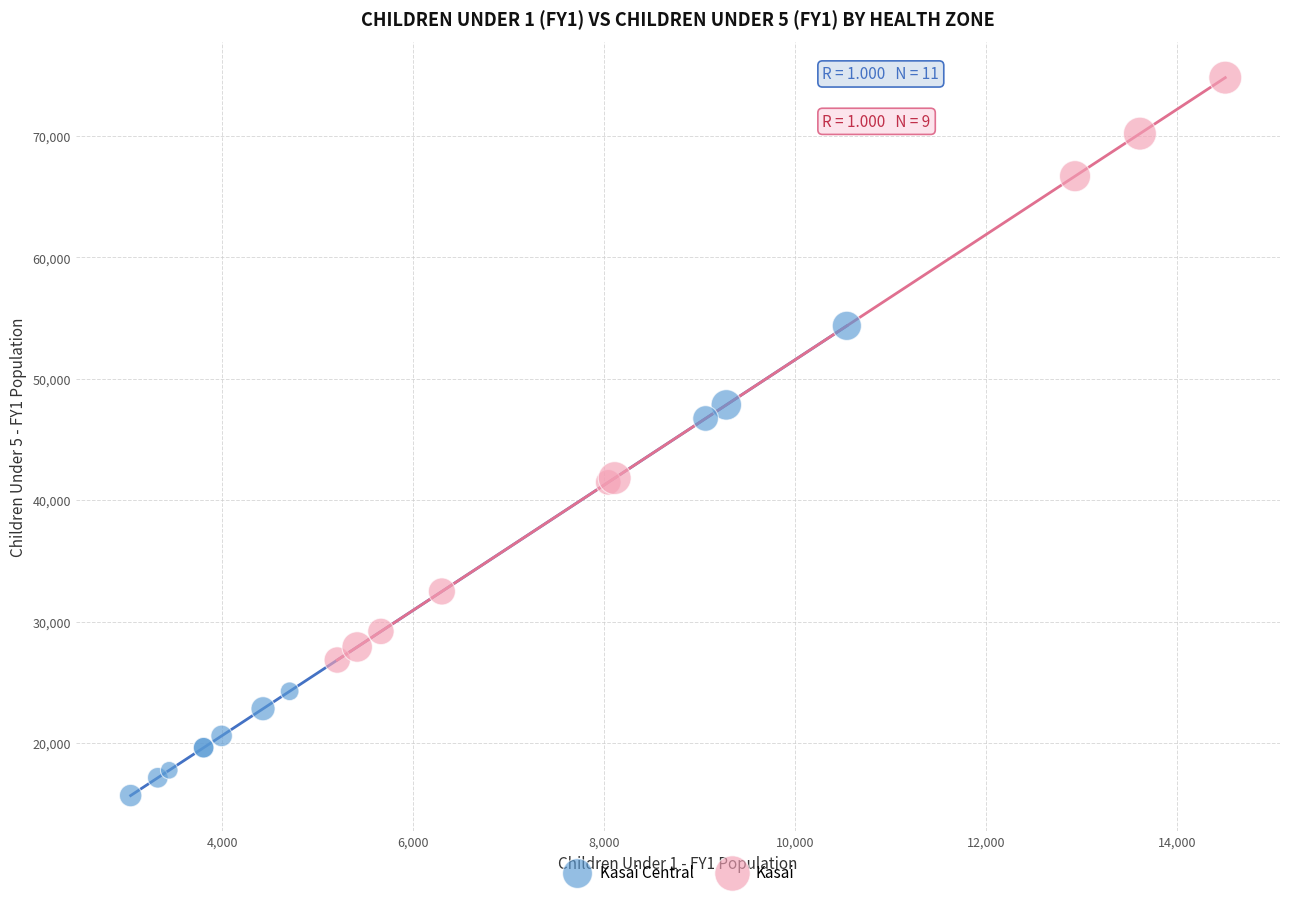

Which series contains the highest Y value?

Kasai